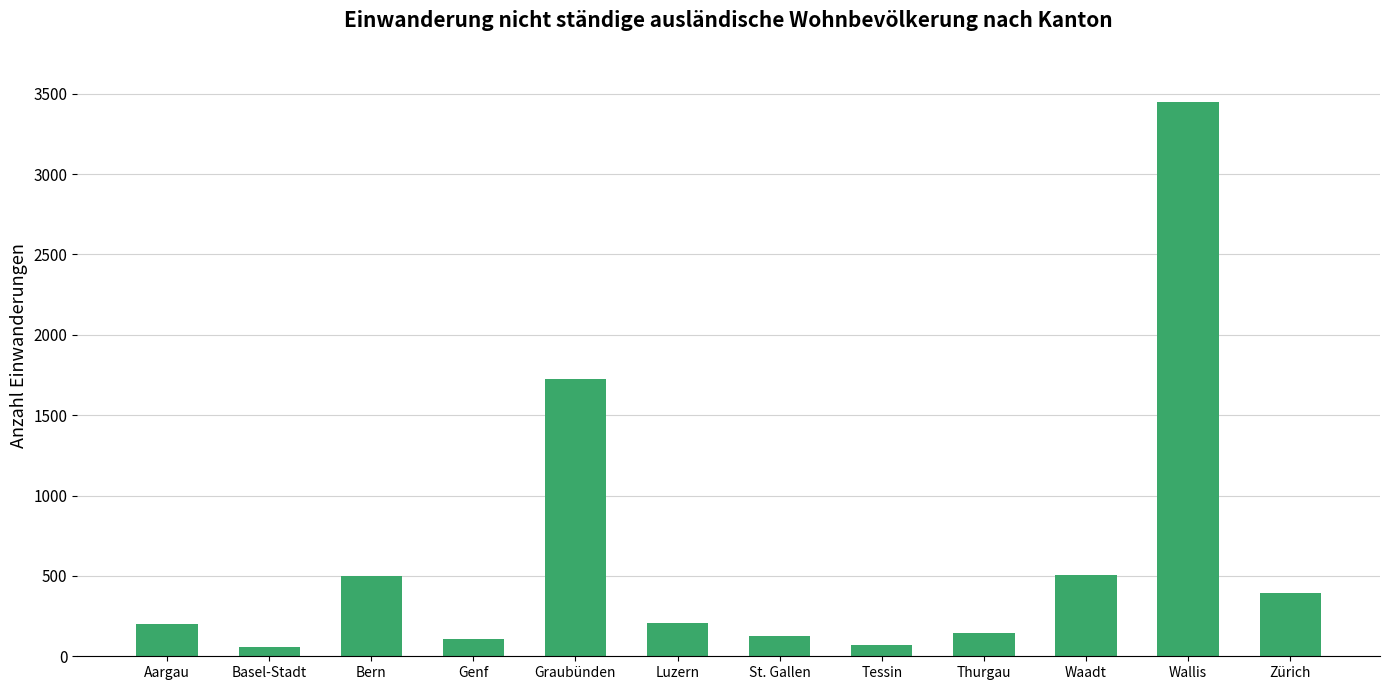

What is the minimum value shown in the chart?

58